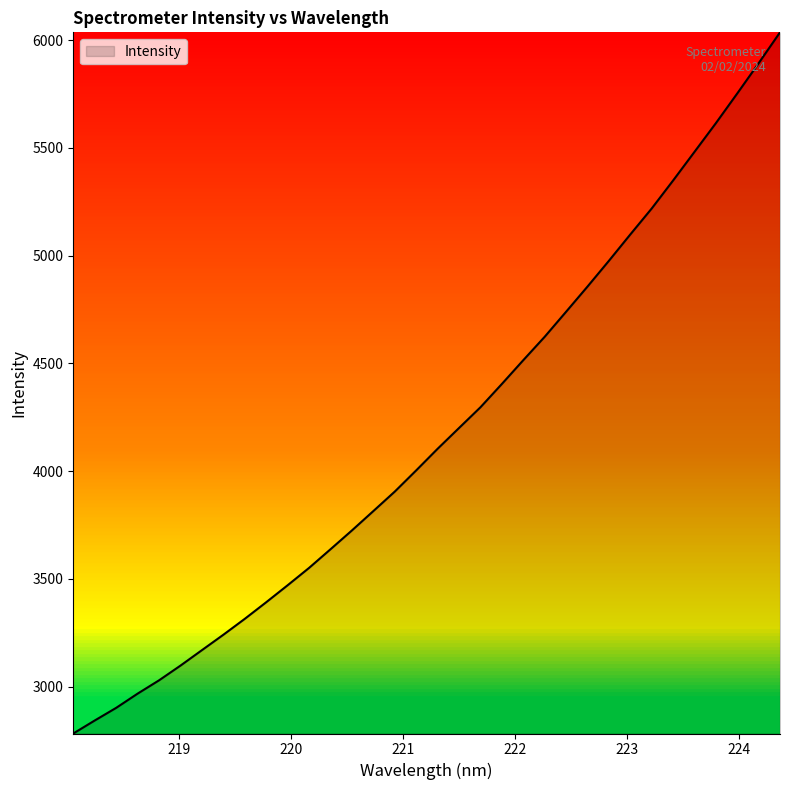

What is the maximum value shown in the chart?

6036.1